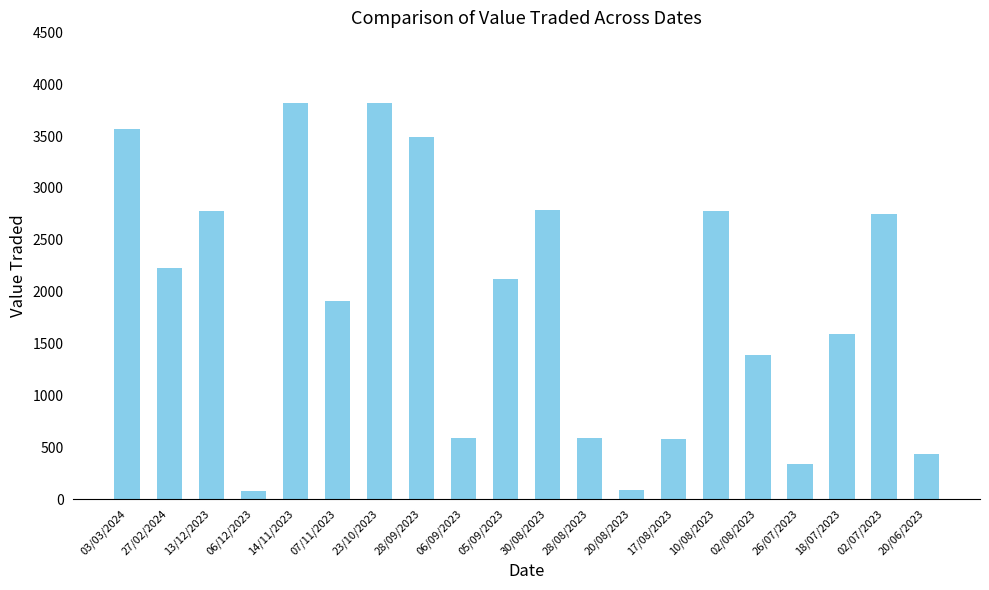

Does the chart contain stacked bars?

No